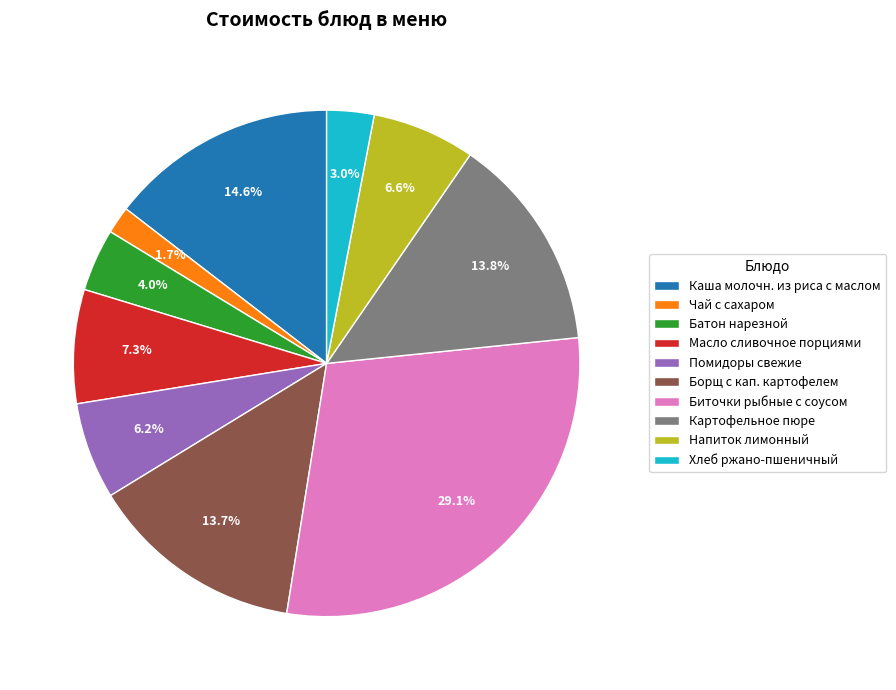

To the nearest percent, what percentage of the pie is Помидоры свежие?

6%